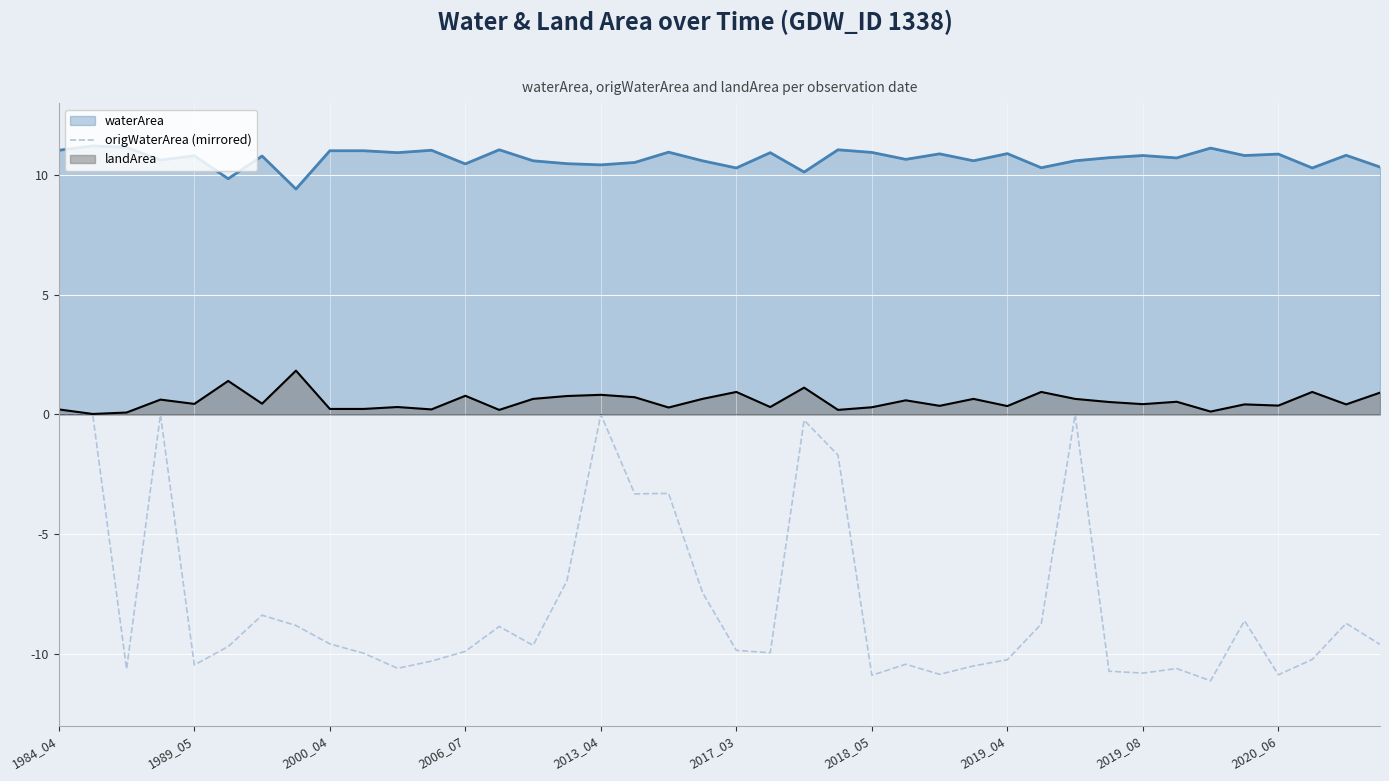

How many values exceed -9?

17